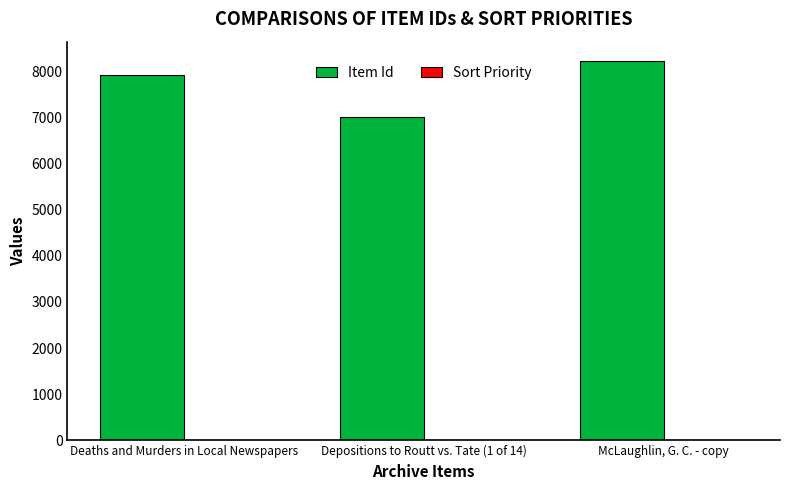

Which series has the largest total across all categories?

Item Id